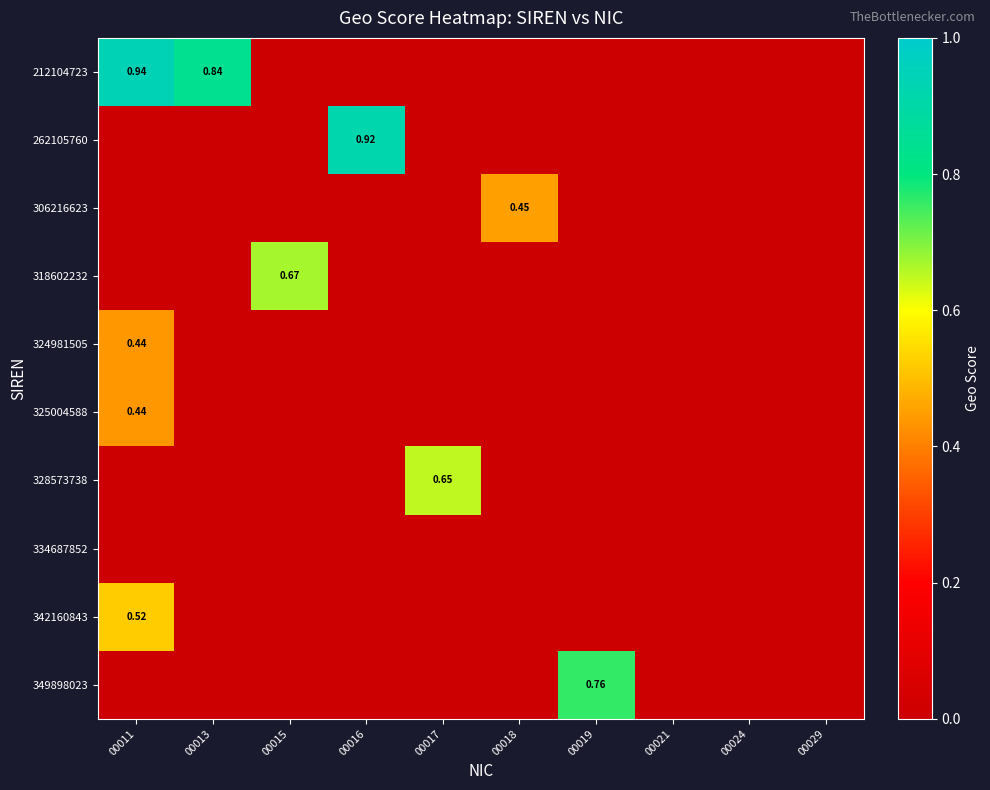

At which label is 306216623 closest to 0?

00011